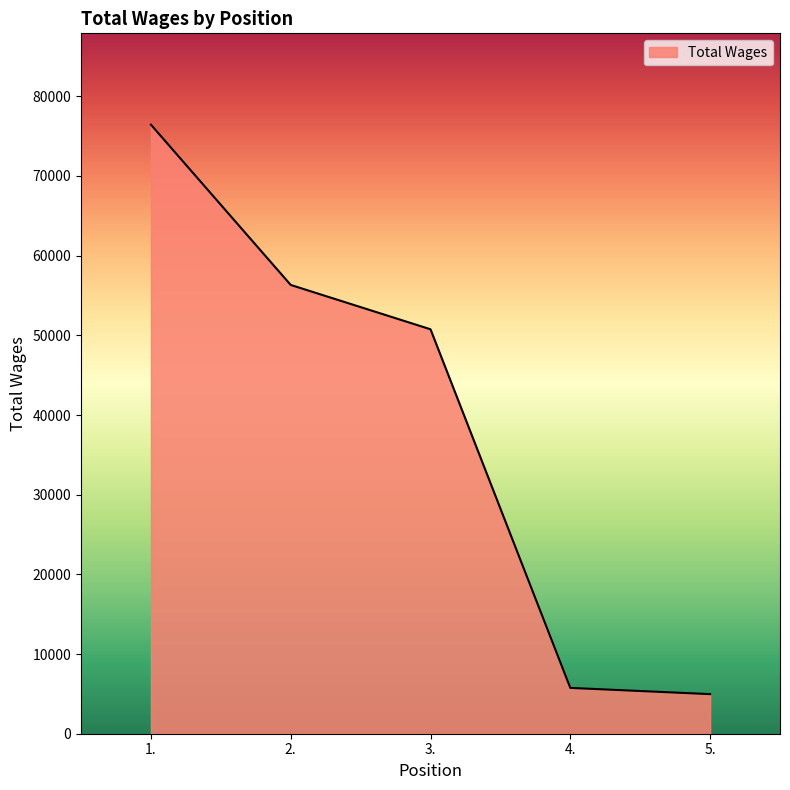

Where is the data nearest to the value 40704?

3.